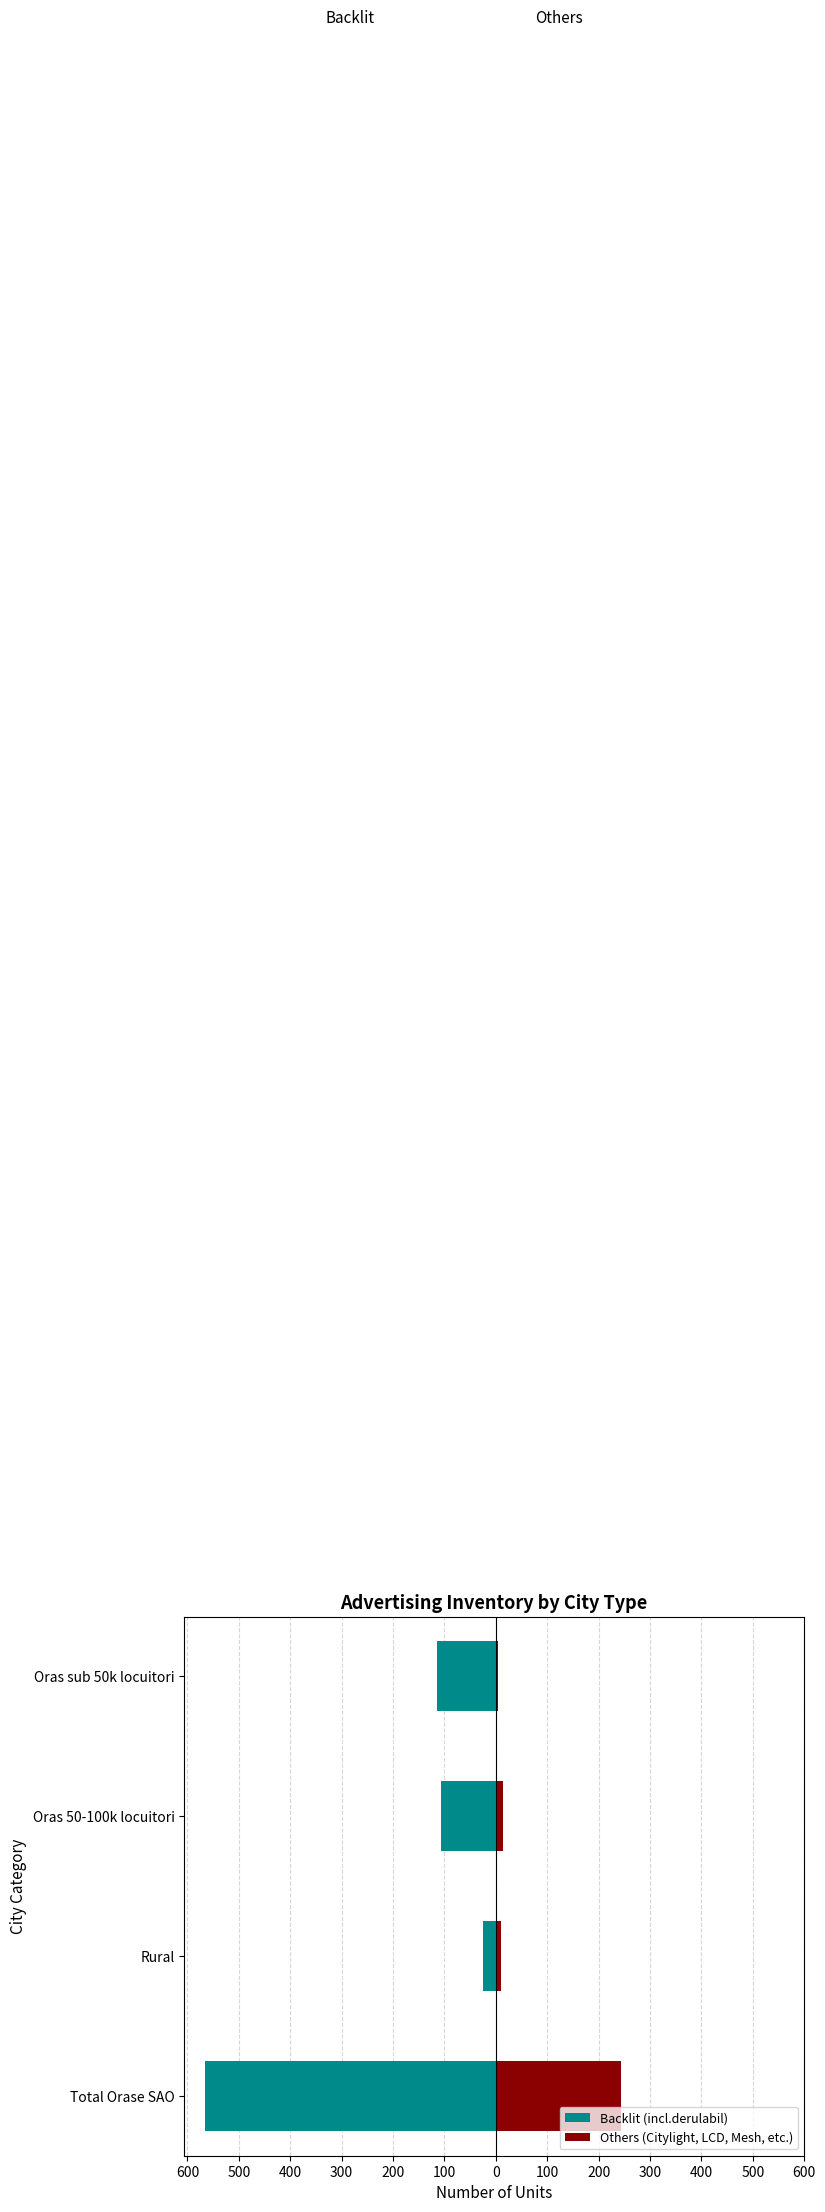

What is the difference between the maximum and minimum values in the Backlit (incl.derulabil) series?

541